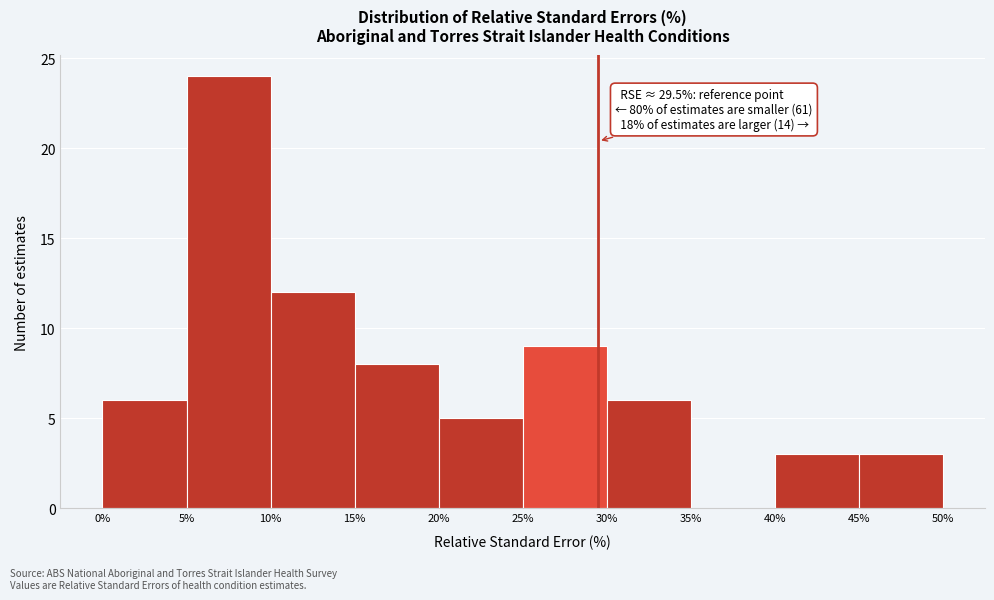

Over which range of the x-axis is the bar tallest?

5% to 10%